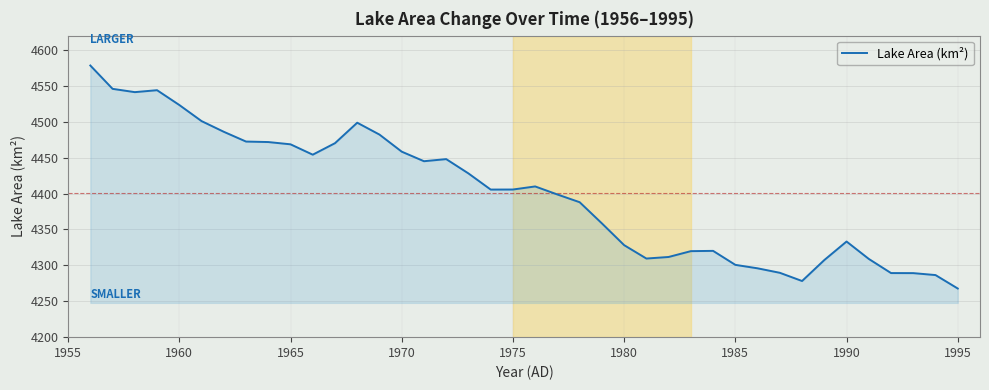

What is the minimum value shown in the chart?

4267.8